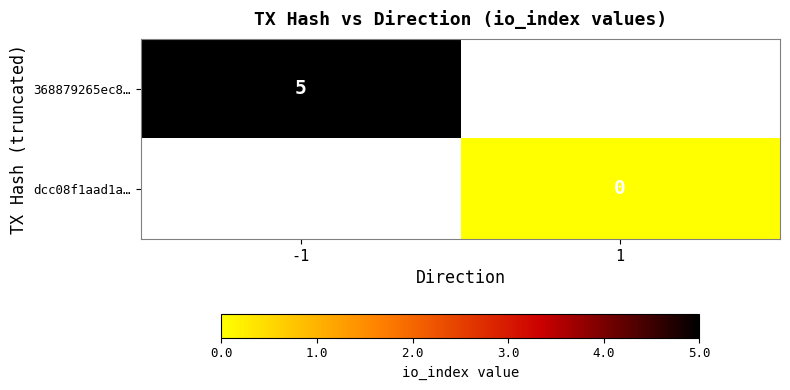

At which category does the chart reach its peak across all series?

-1